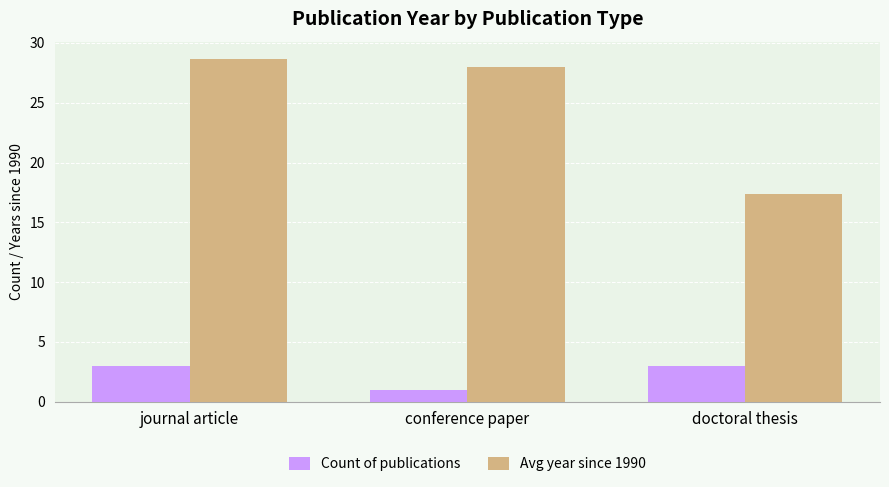

What is the sum of the Count of publications values at doctoral thesis and conference paper?

4.0